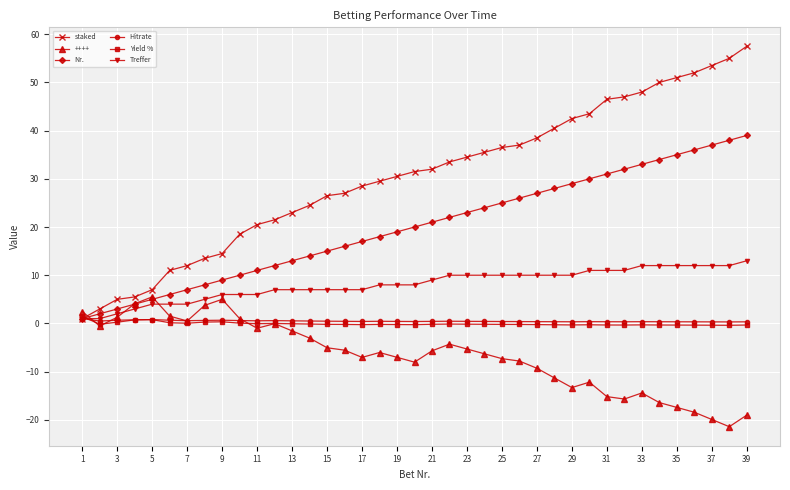

True or false: Hitrate has more than 2 interior local peaks.

True